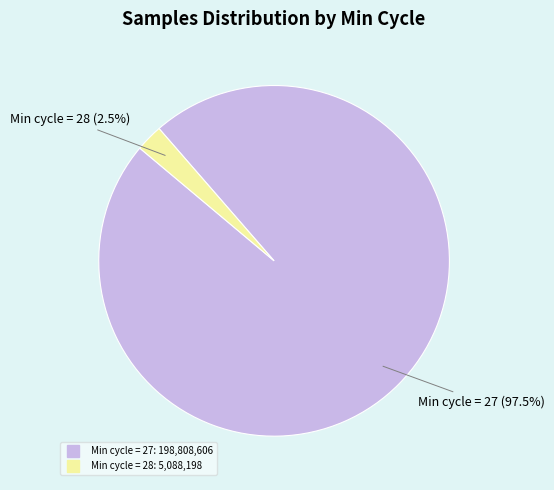

Count the number of slices in the pie.

2